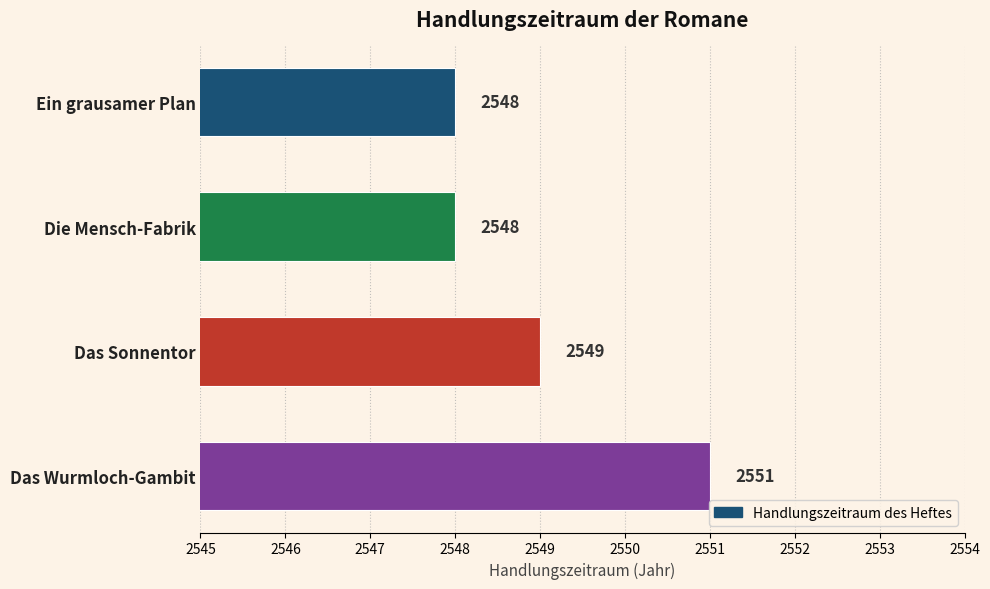

What is the value of the 2nd bar from the top?

2548